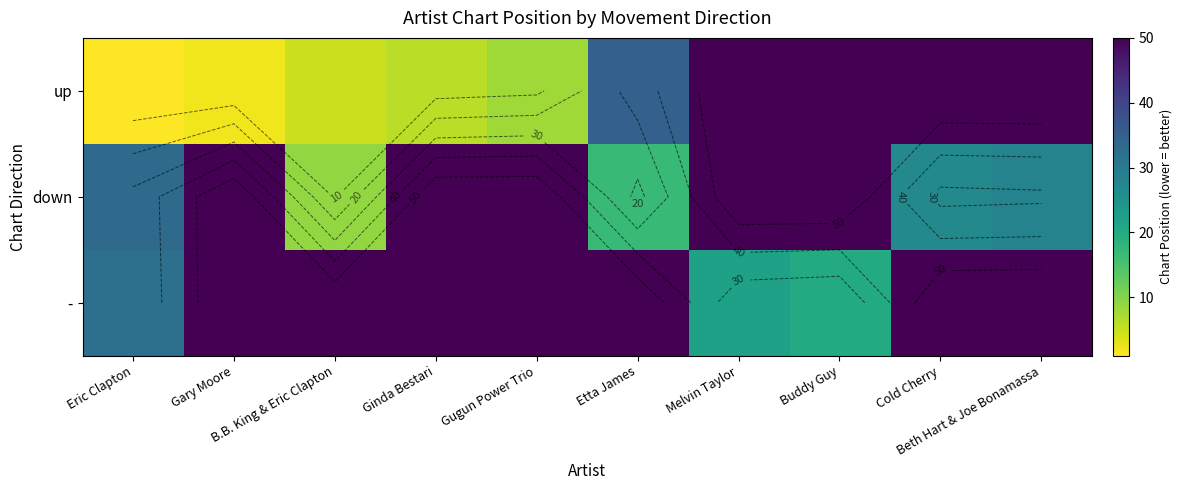

Read the up value at Beth Hart & Joe Bonamassa, to the nearest 10.

60